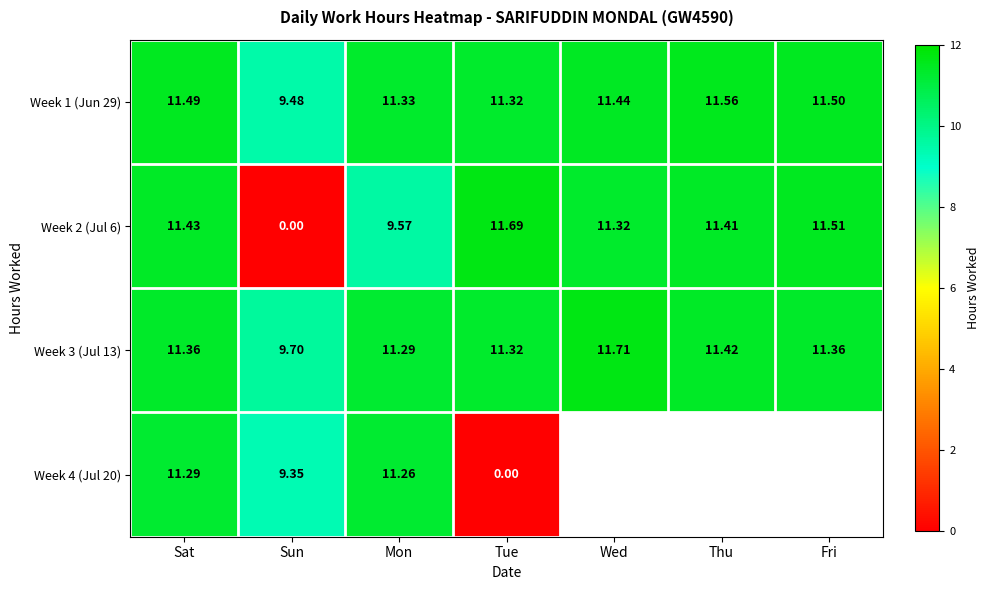

At which label does Week 1 (Jun 29) reach its minimum?

Sun